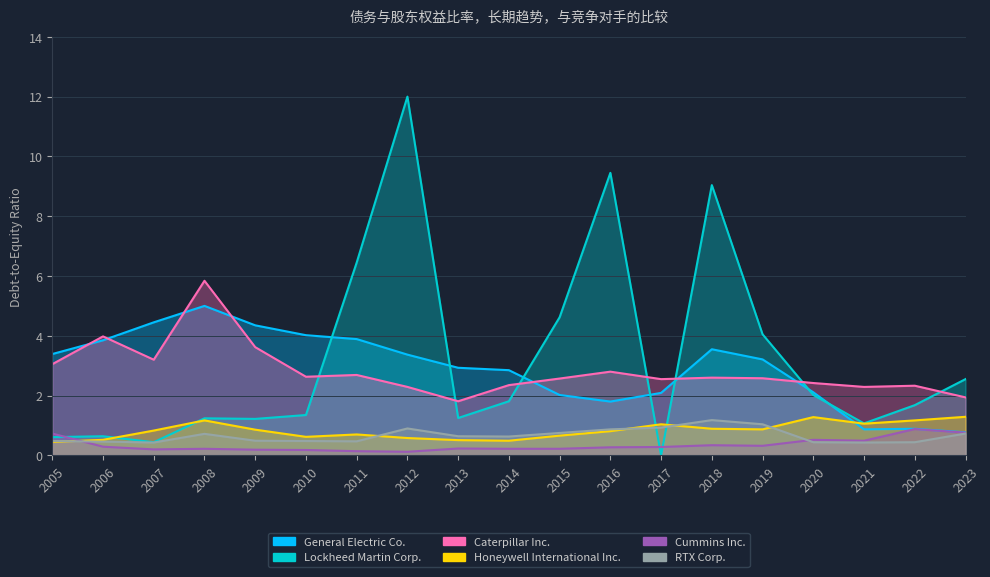

What is the value of the RTX Corp. point at the 15th from the left?

1.0